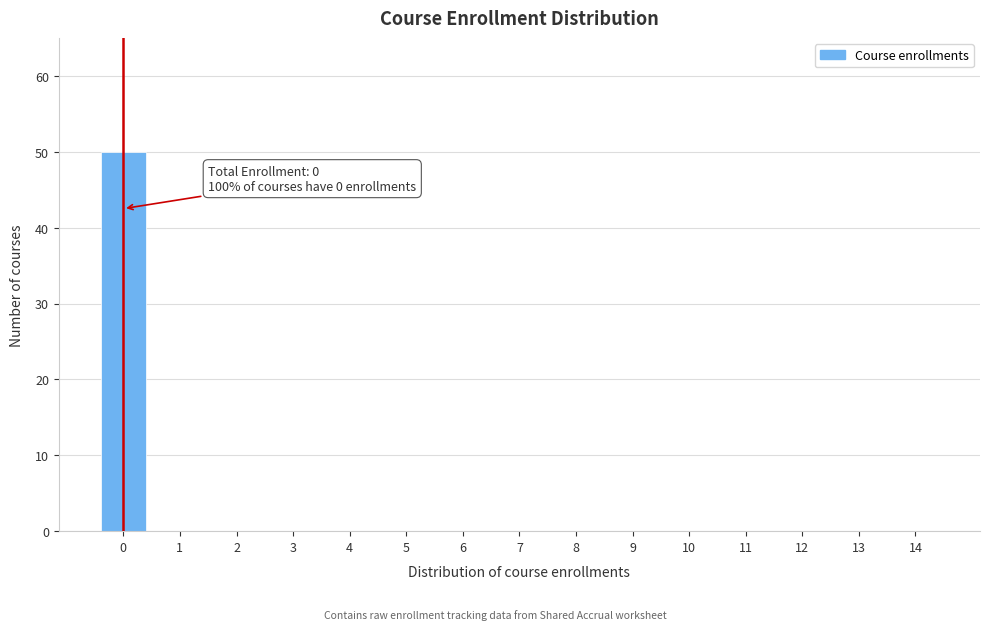

Reading right to left, what are all the values shown in this chart?

14=0	13=0	12=0	11=0	10=0	9=0	8=0	7=0	6=0	5=0	4=0	3=0	2=0	1=0	0=50